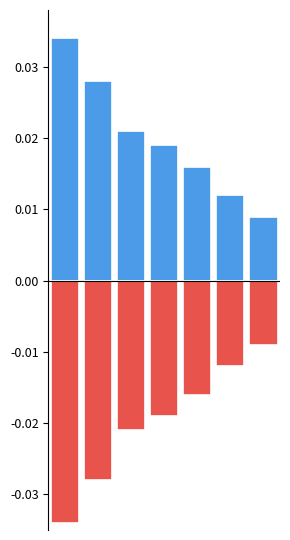

What is the sum of all Negative (direction=-1) values?

-0.1